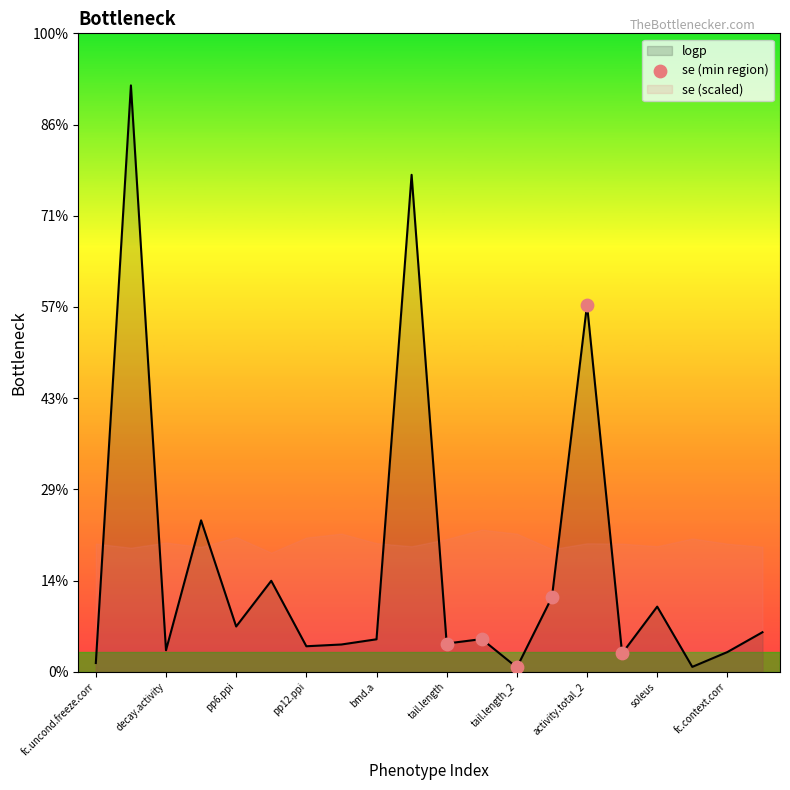

What is the change in value from decay.activity to habit.ratio_2?

+0.2